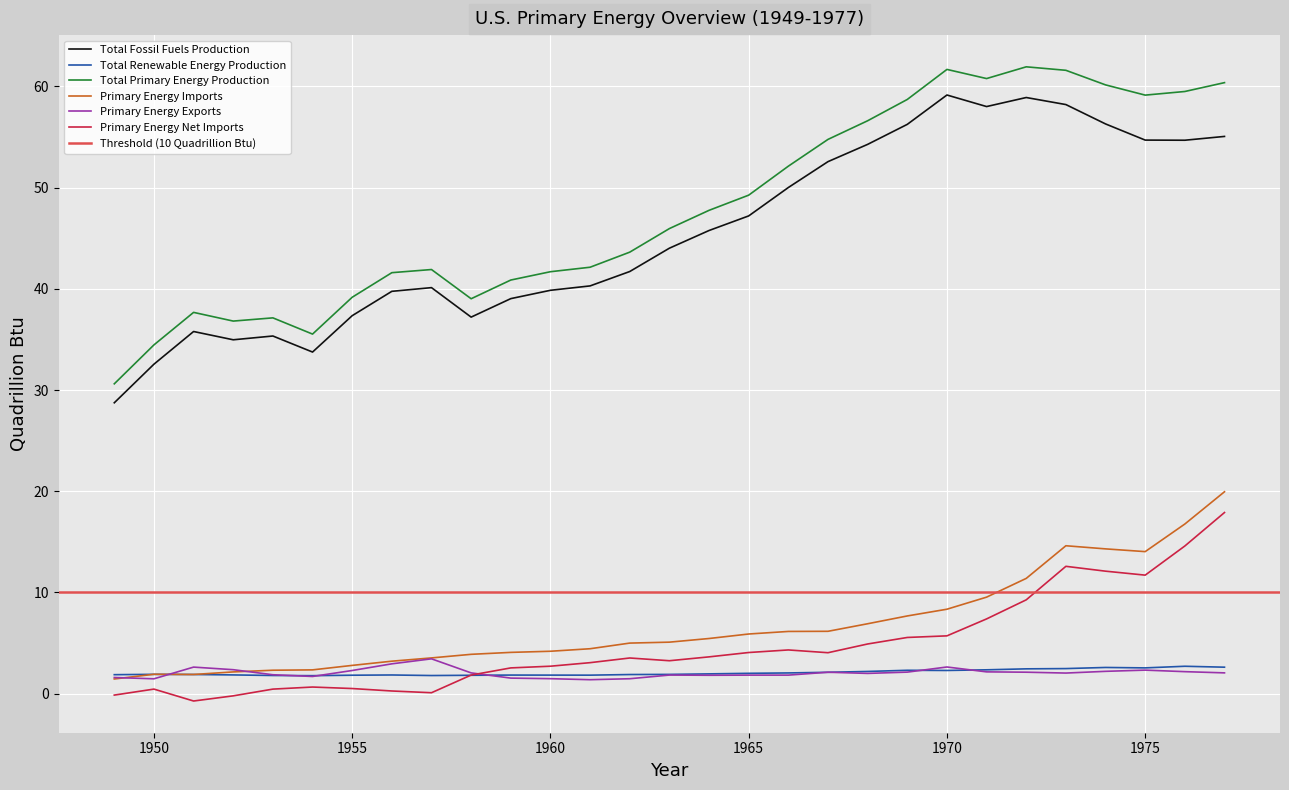

True or false: Total Fossil Fuels Production and Primary Energy Imports cross at least once.

False